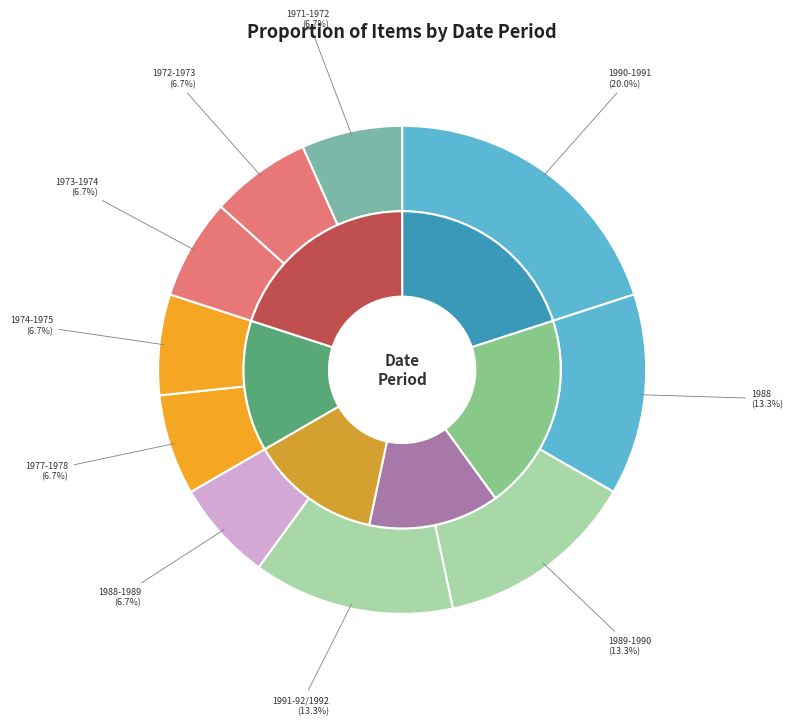

Do 1990-1991 and 1973-1974 to 1977-1978 together represent more than half of the pie?

Yes